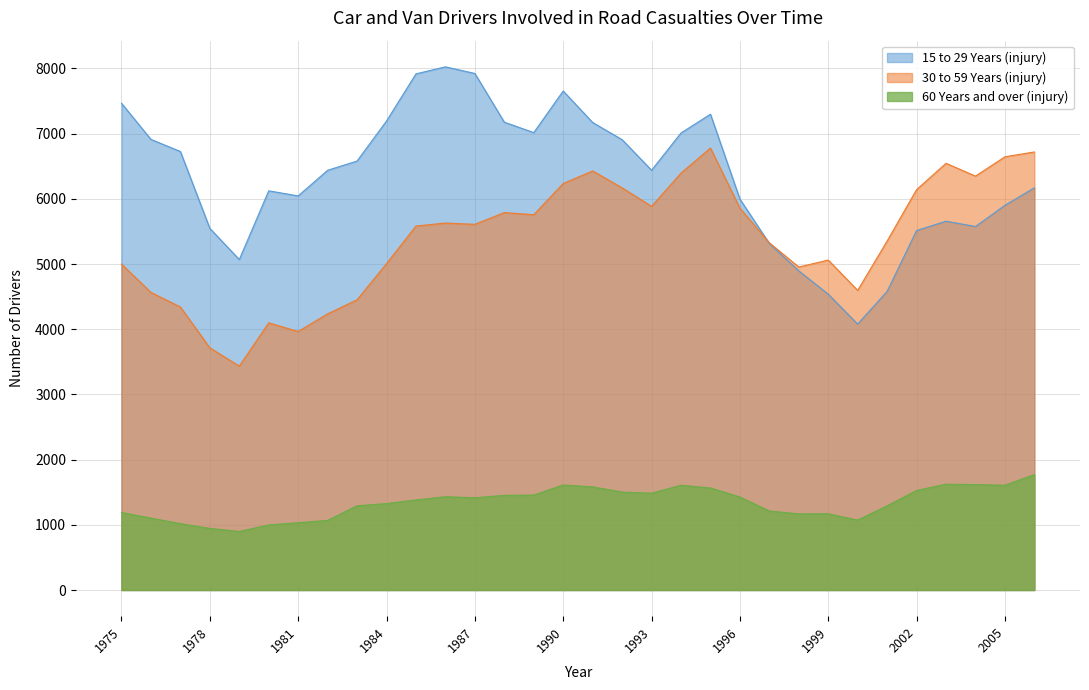

The 15 to 29 Years (injury) series shows 6726 at 1977. True or false?

True